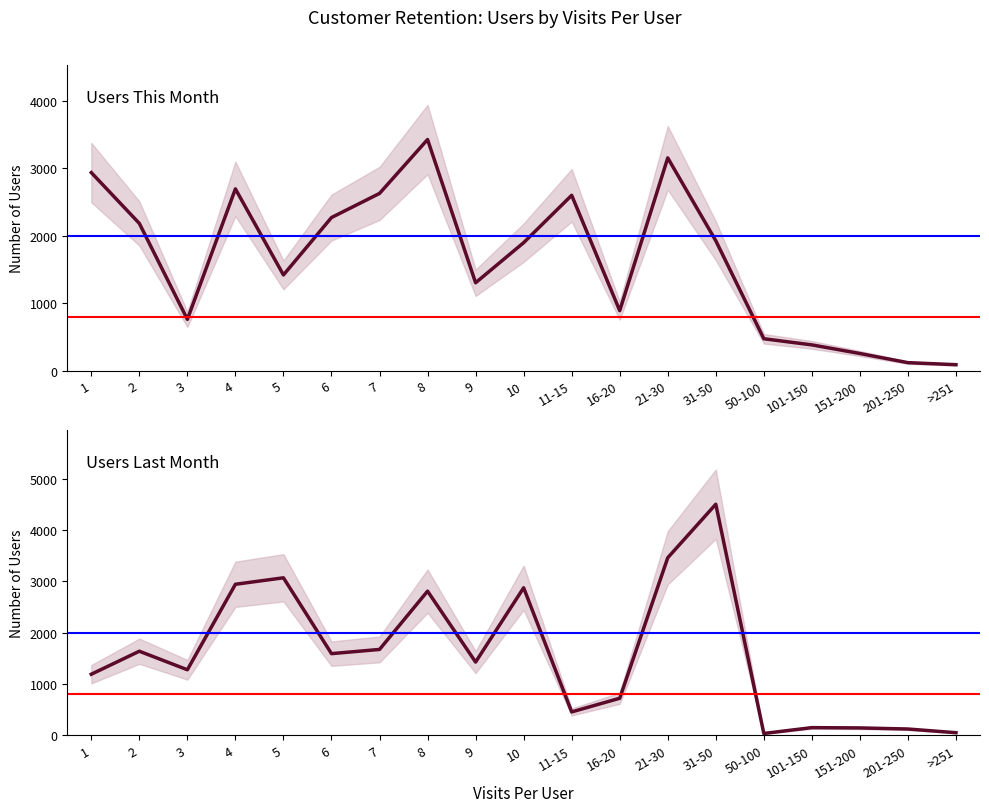

What position from the left is 16-20?

12